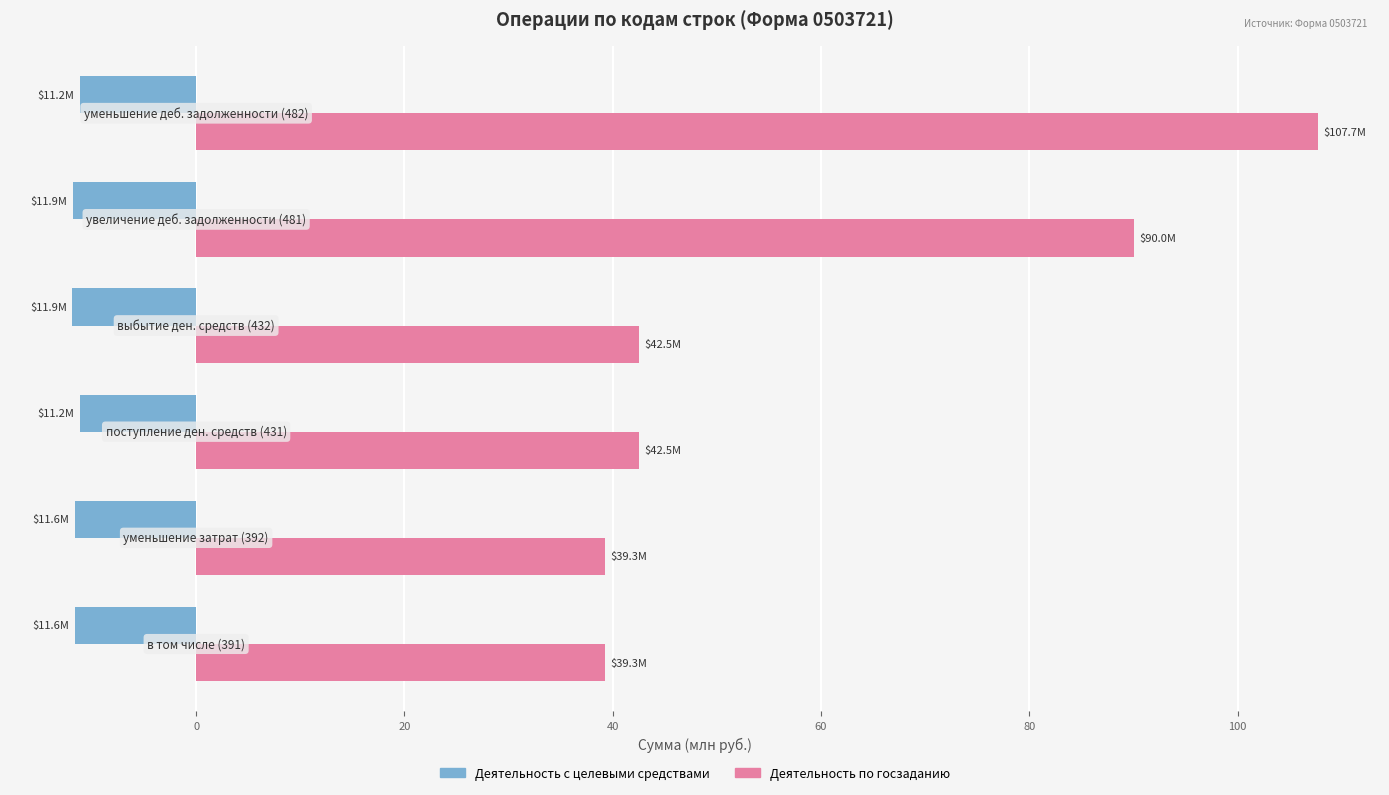

What is the lowest value of the Деятельность с целевыми средствами series?

-11.9